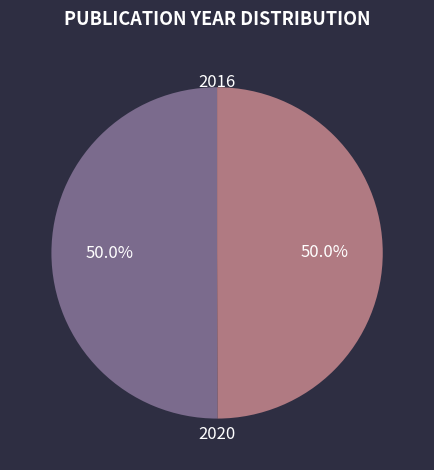

Is it true that 2020 is 50% of the pie?

True